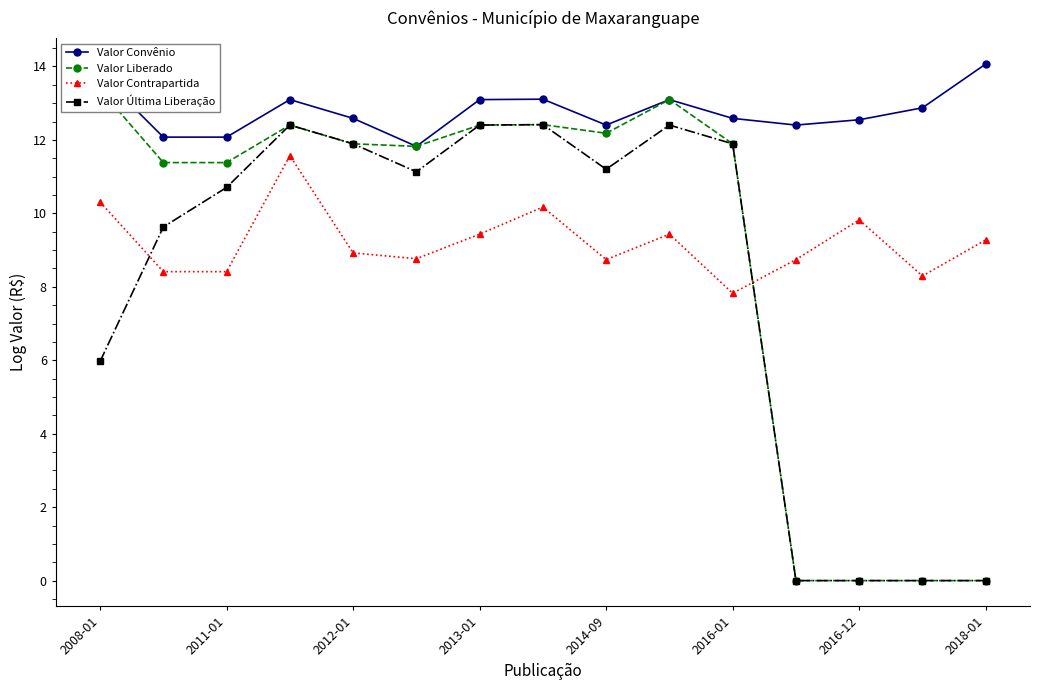

The value of Valor Última Liberação at 2008-01 is 6.0. True or false?

True